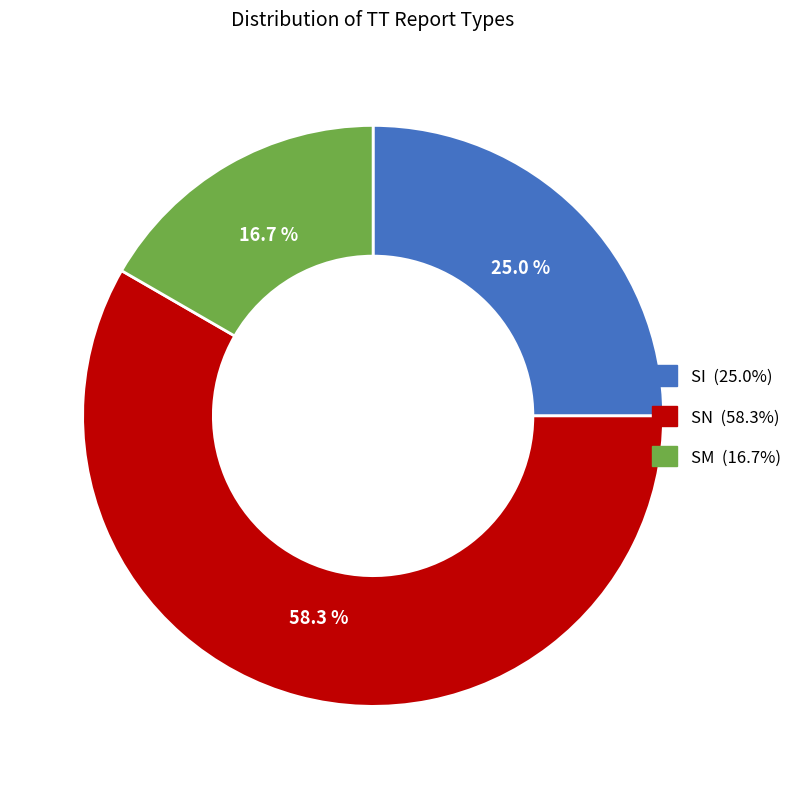

What portion of the pie excludes SN?

41.7%